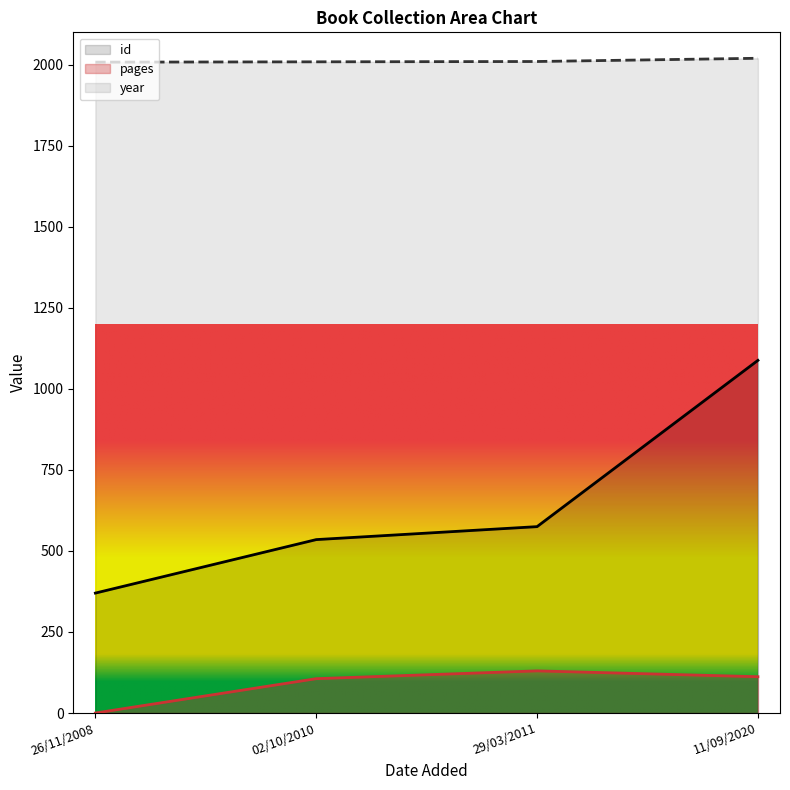

What is the value of the year point at the 3rd from the left?

2010